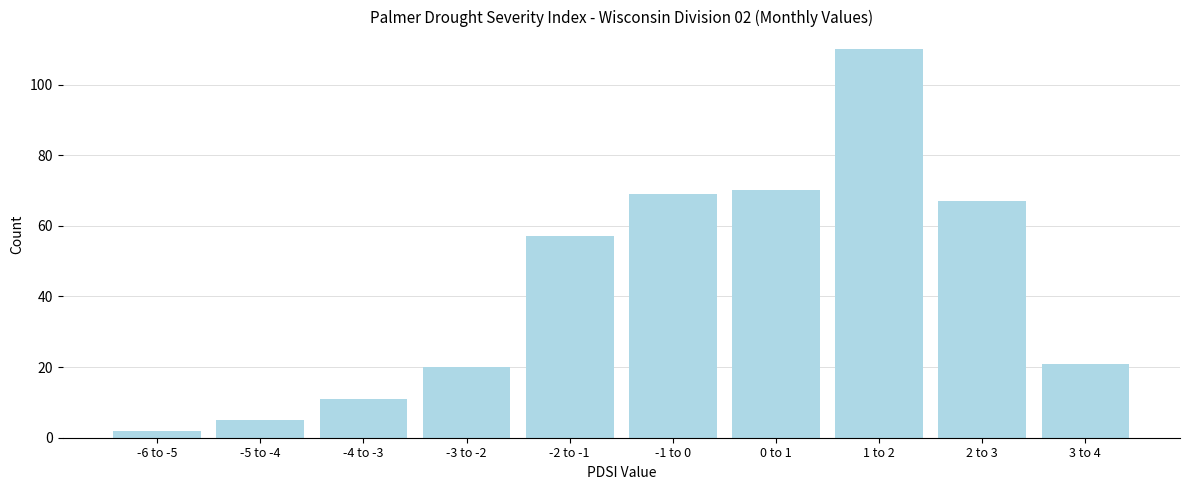

Reading left to right, transcribe all the data shown in this chart.

2	5	11	20	57	69	70	110	67	21